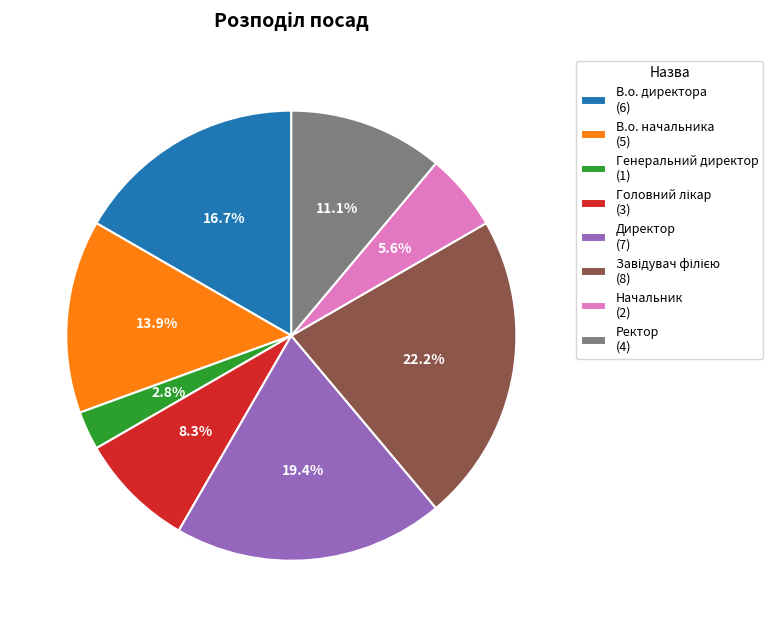

What percentage is NOT represented by В.о. директора?

83.3%